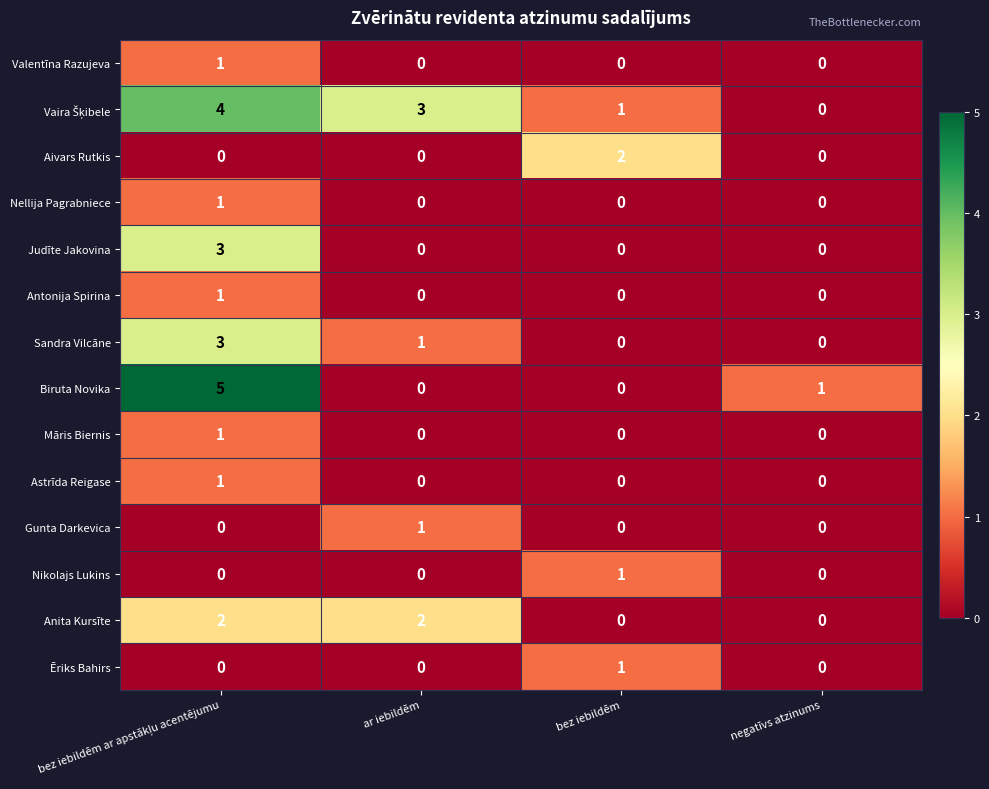

Which series has the largest range (max minus min)?

Biruta Novika